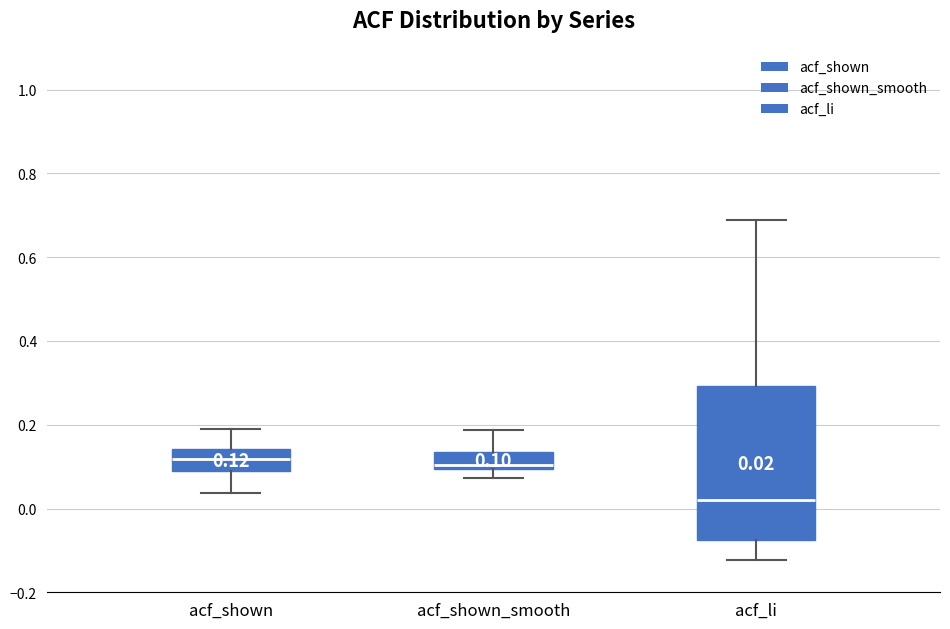

Which box's median line is the lowest?

acf_li